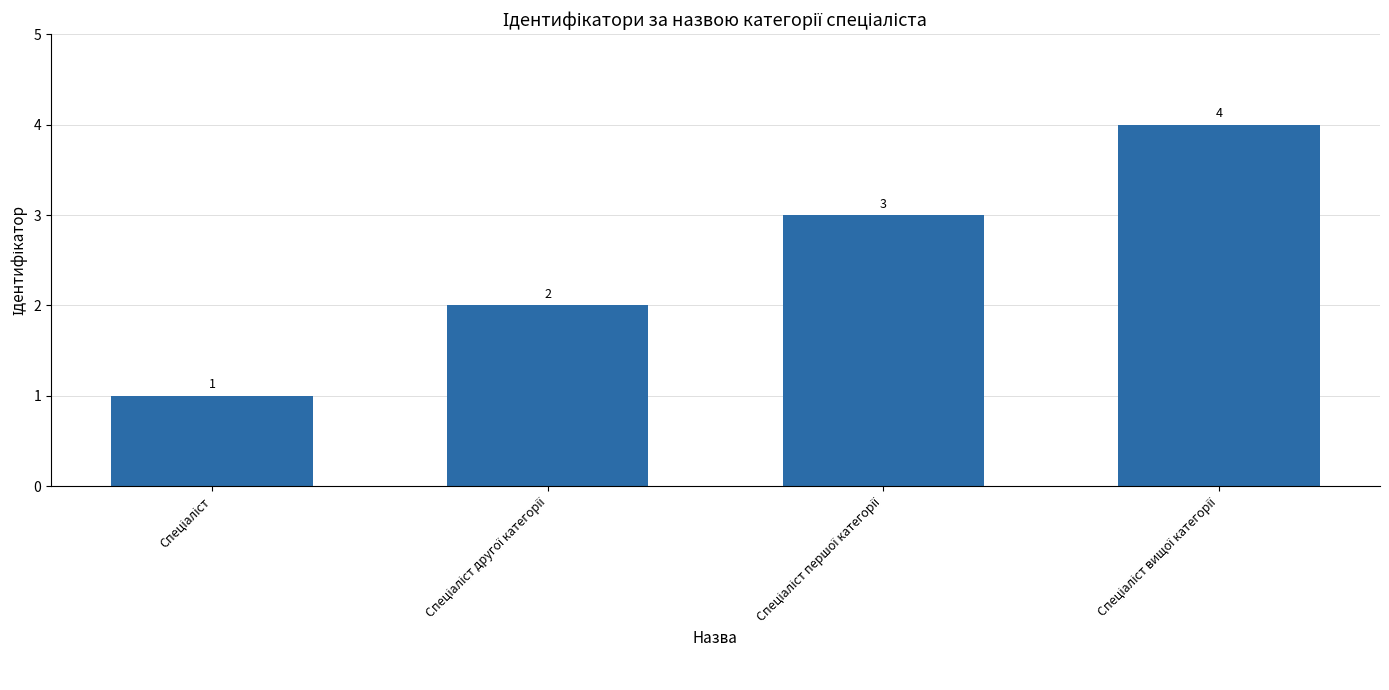

How many values are between 2 and 4?

3